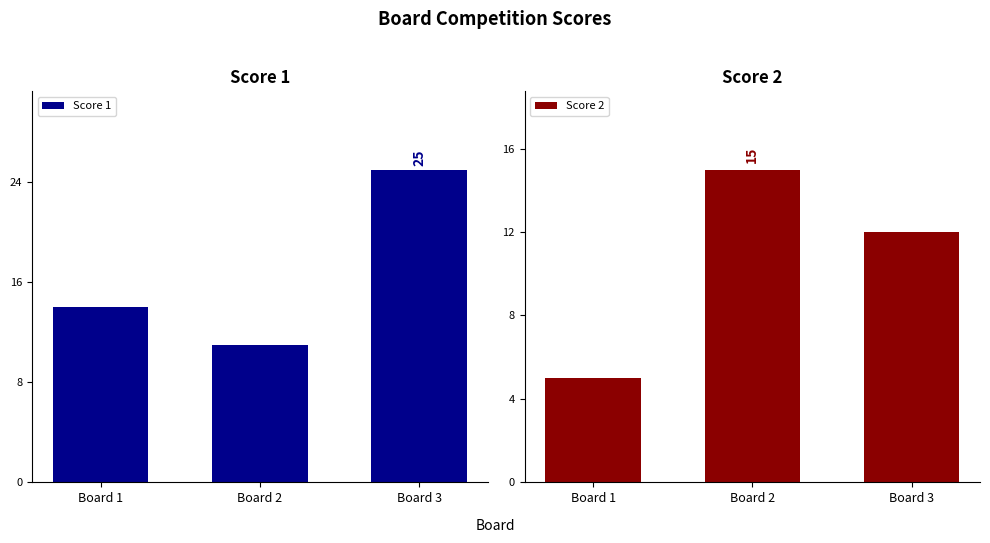

What is the approximate value of Score 1 at Board 2?

11